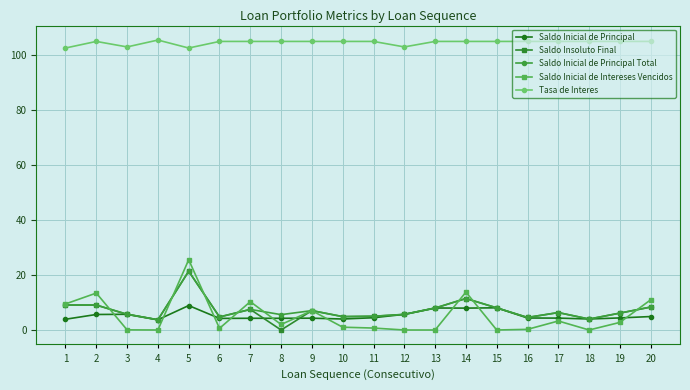

Is it true that Saldo Inicial de Principal equals 4.3 at 17?

True